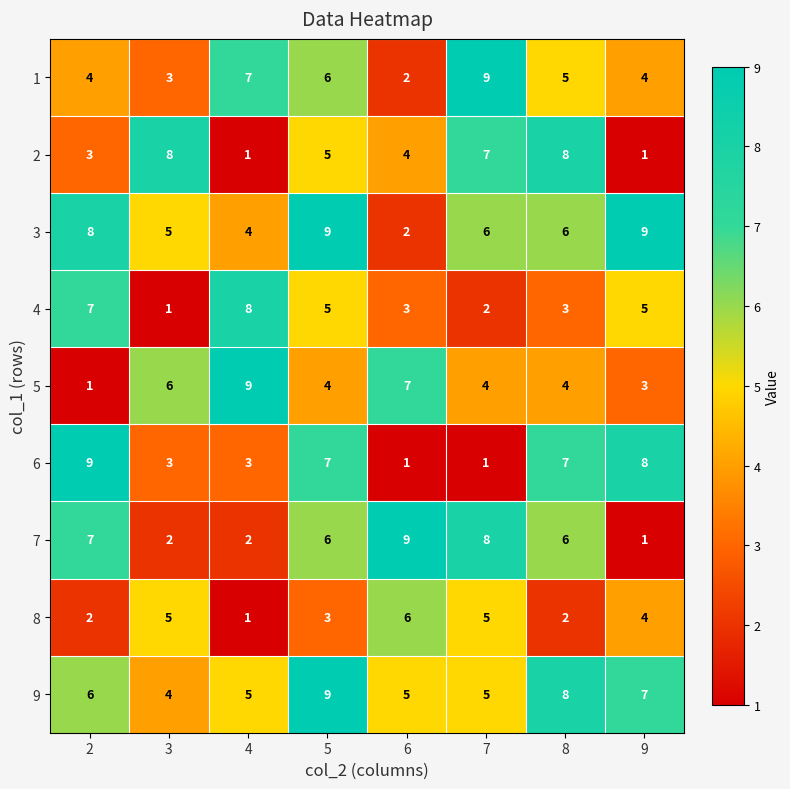

What is the sum of the 7 values at 6 and 9?

10